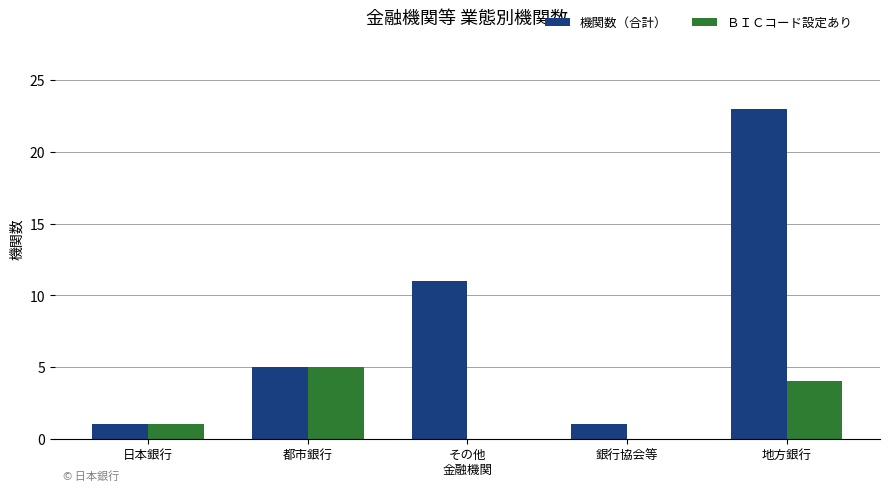

Are the bars horizontal?

No